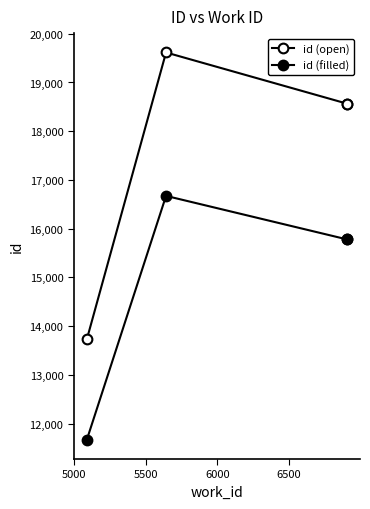

The id (open) series shows 5899.8 at 5000. True or false?

False